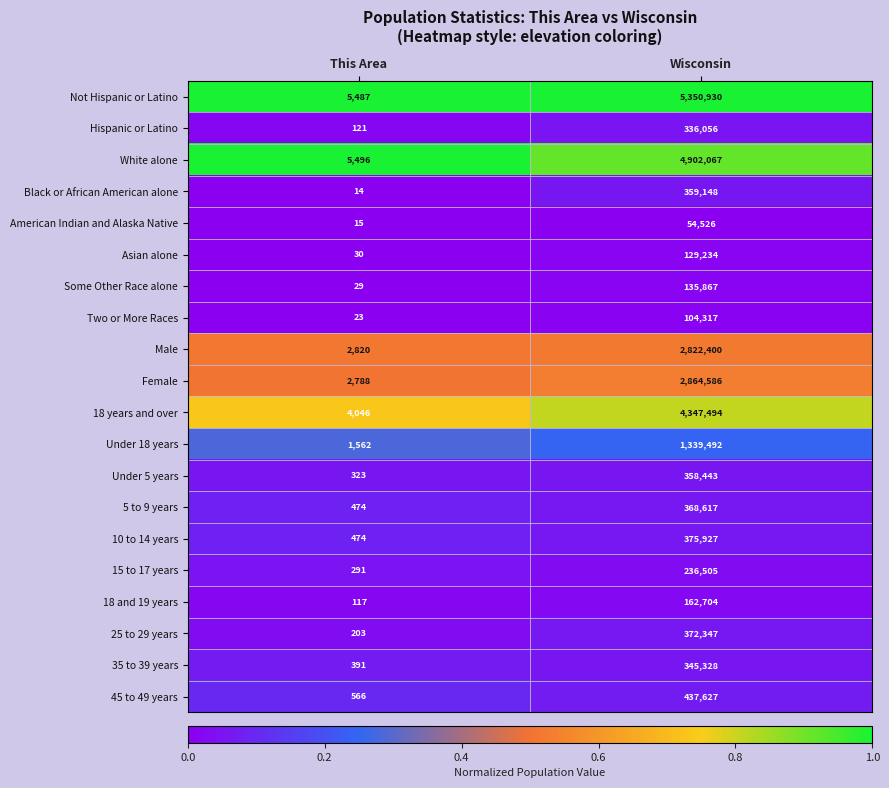

What is the greatest value displayed?

5350930